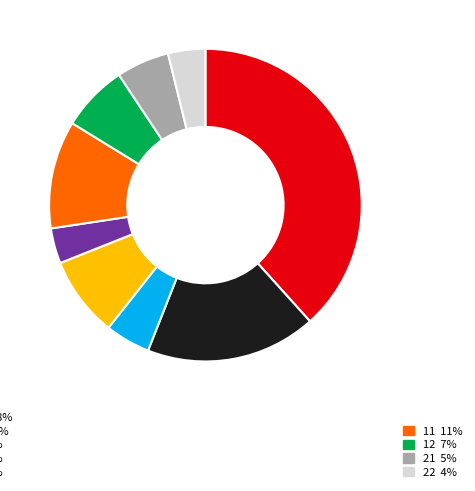

Is there any slice that represents more than half of the pie?

No